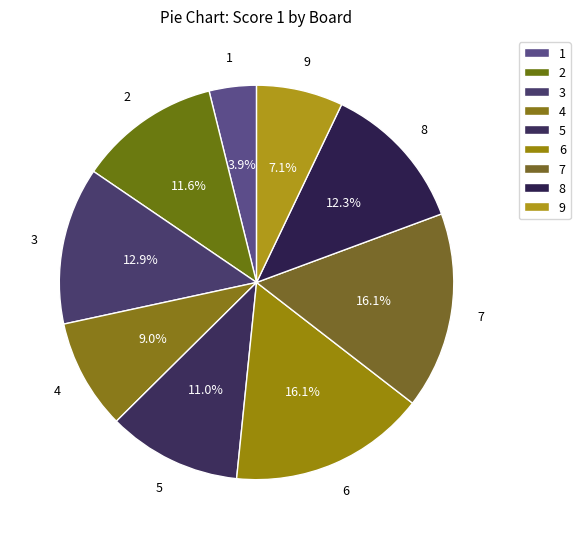

Is there any slice that represents more than half of the pie?

No